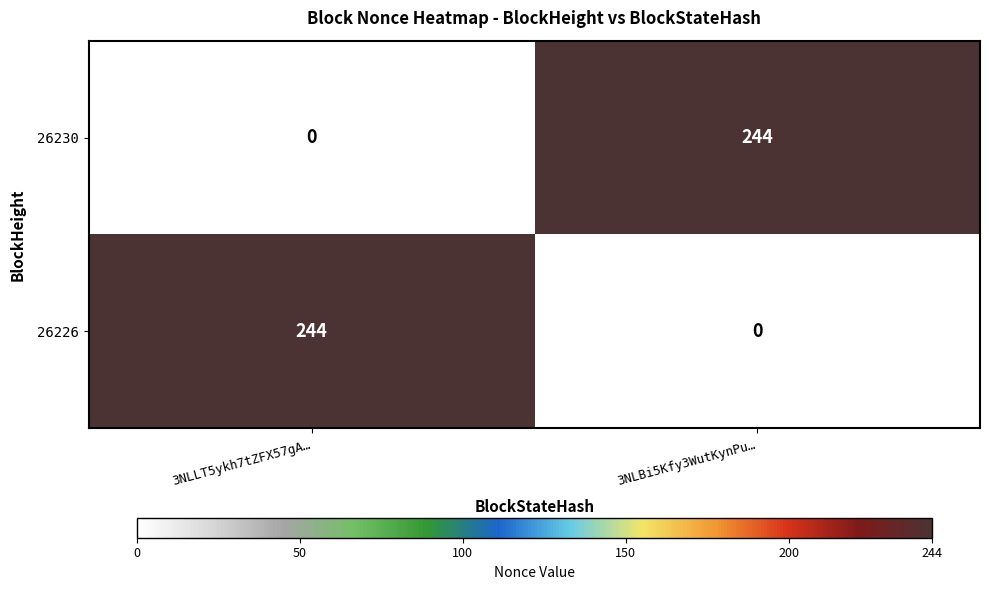

At how many categories does at least one series exceed 238?

2